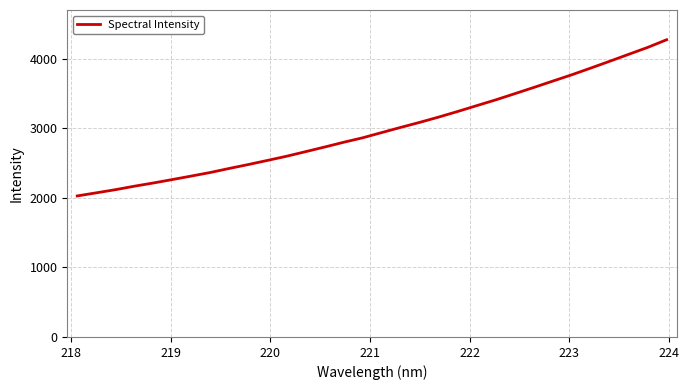

What is the maximum value shown in the chart?

4275.1